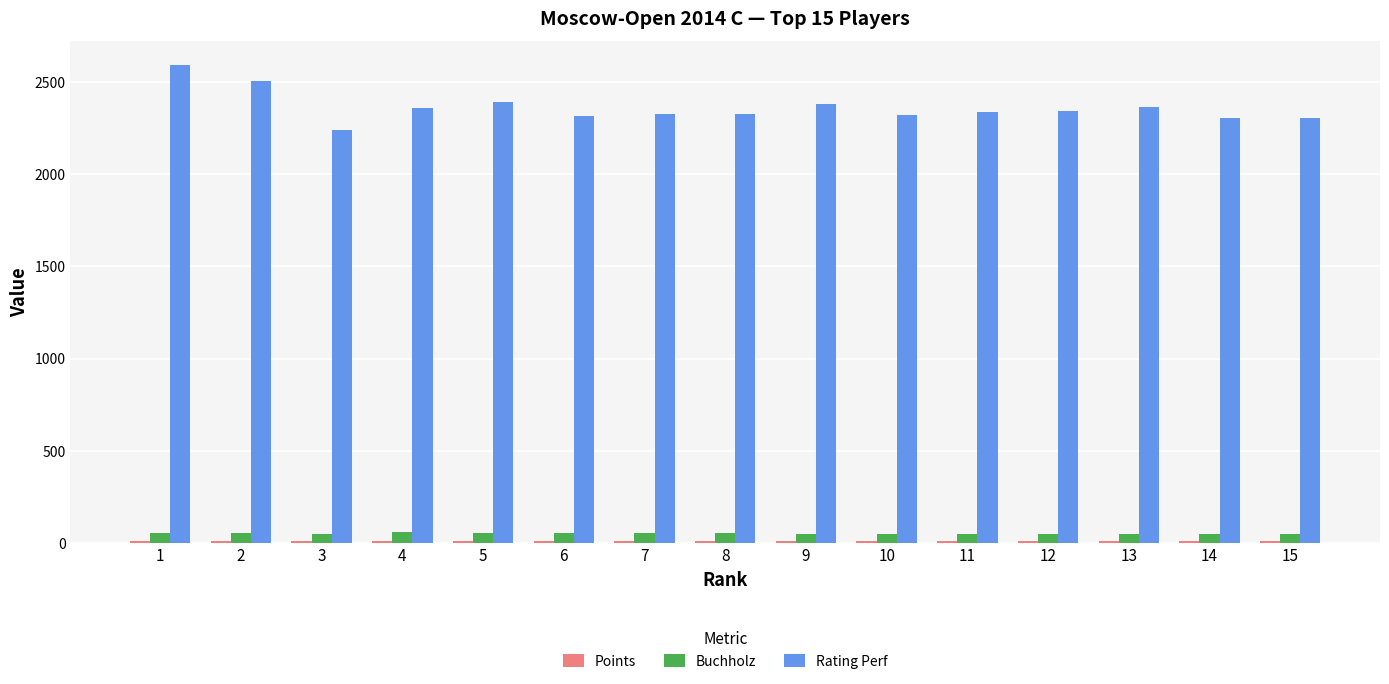

Are the bars grouped side by side (vs. stacked)?

Yes